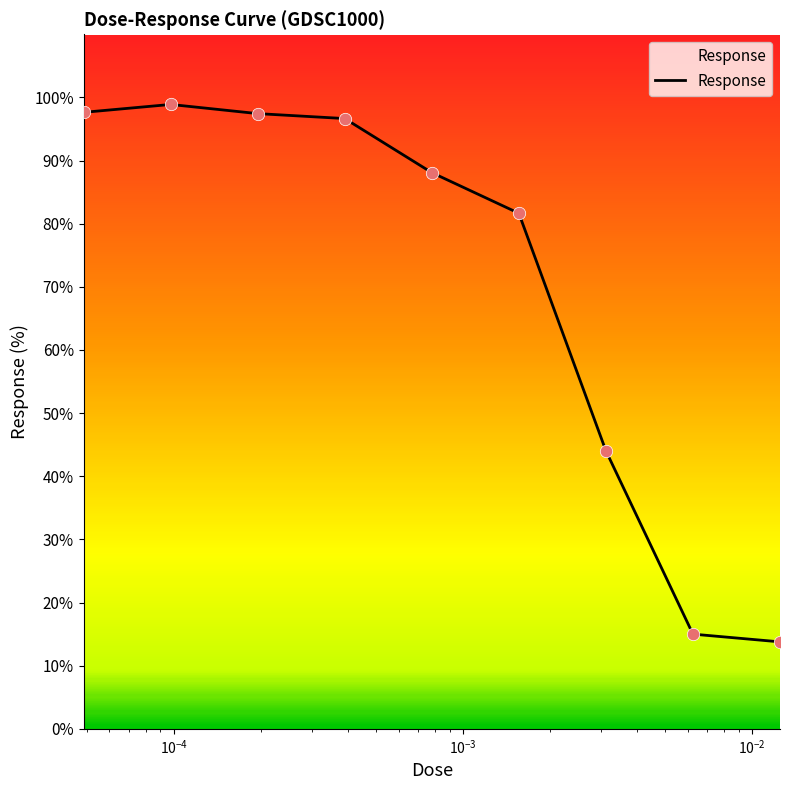

What is the smallest value displayed?

13.8